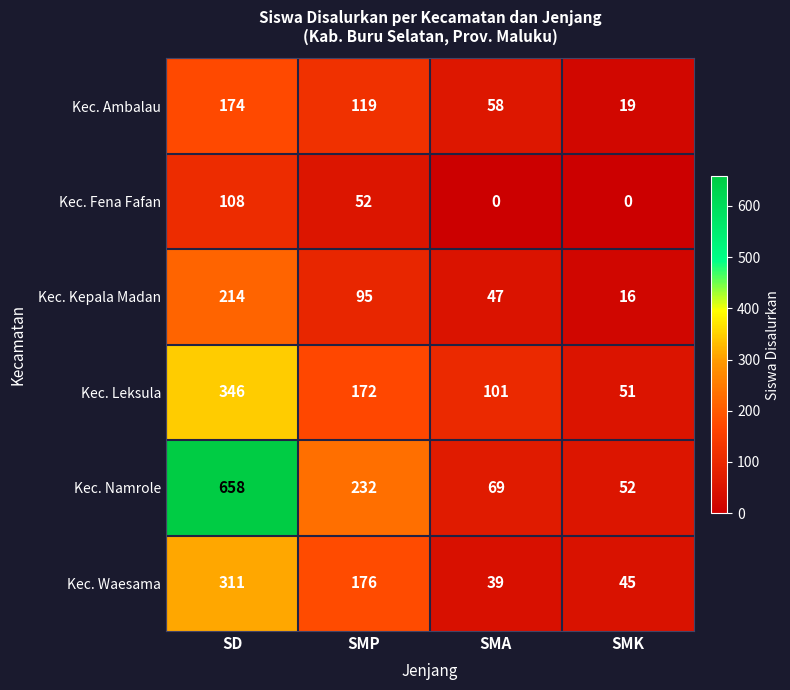

The value of Kec. Leksula at SMP is 231. True or false?

False